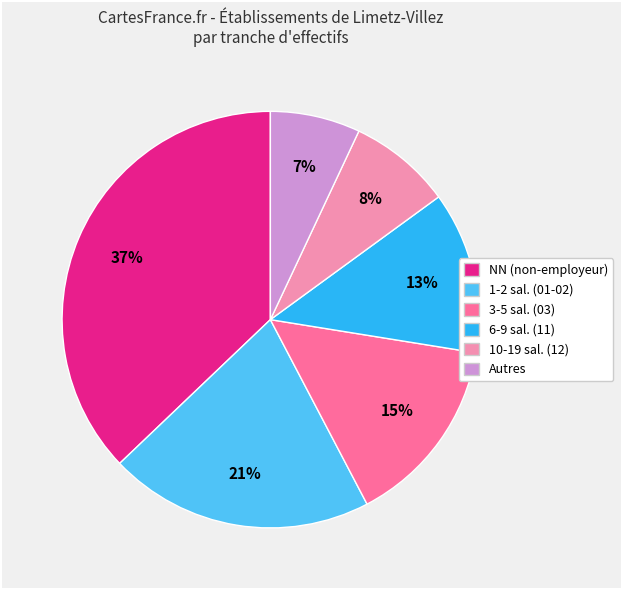

How many slices are in this pie chart?

6